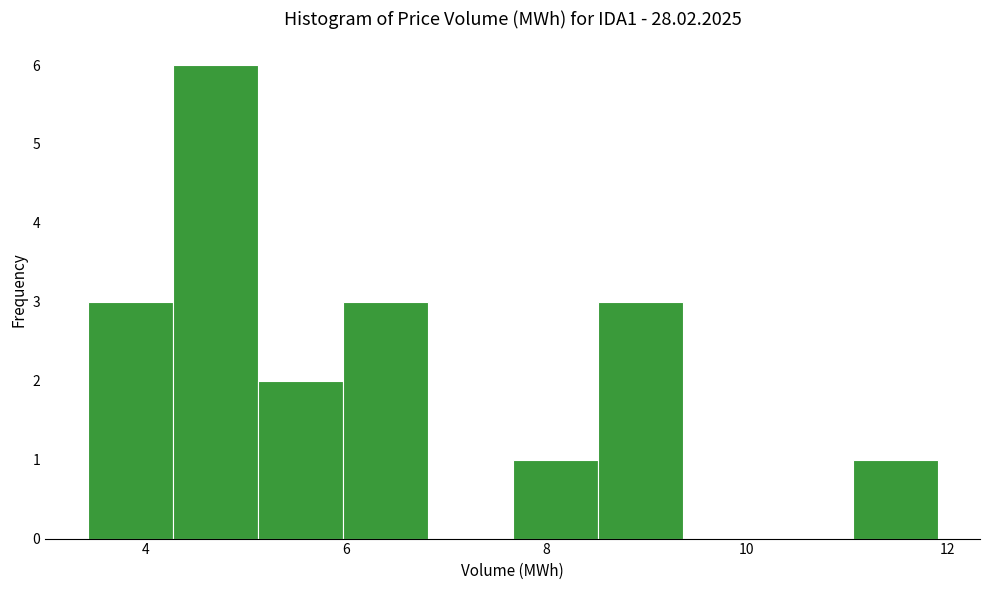

Which range on the x-axis has the tallest bar?

4.2 to 5.2